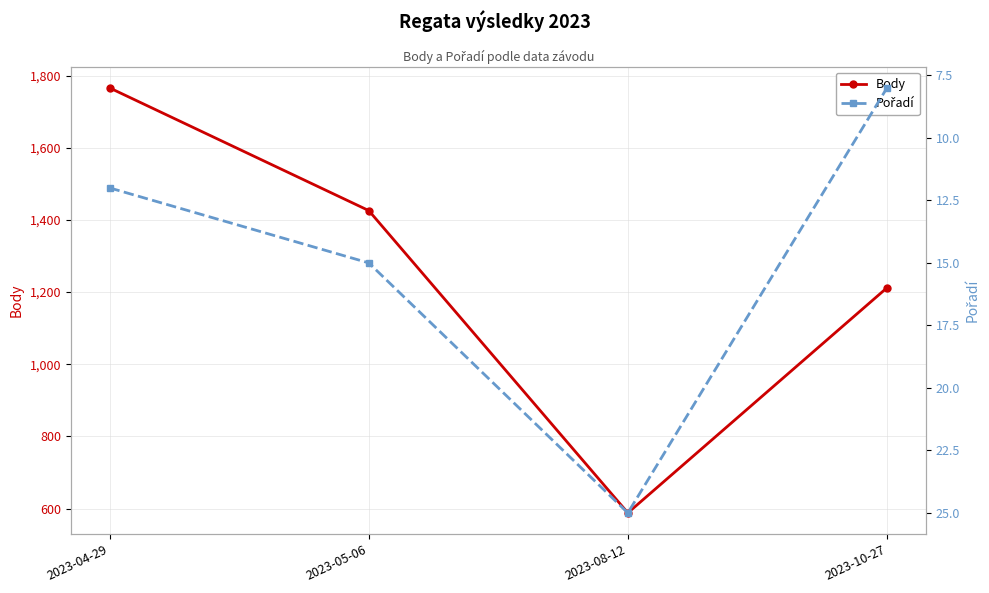

Does the chart have visible grid lines?

Yes